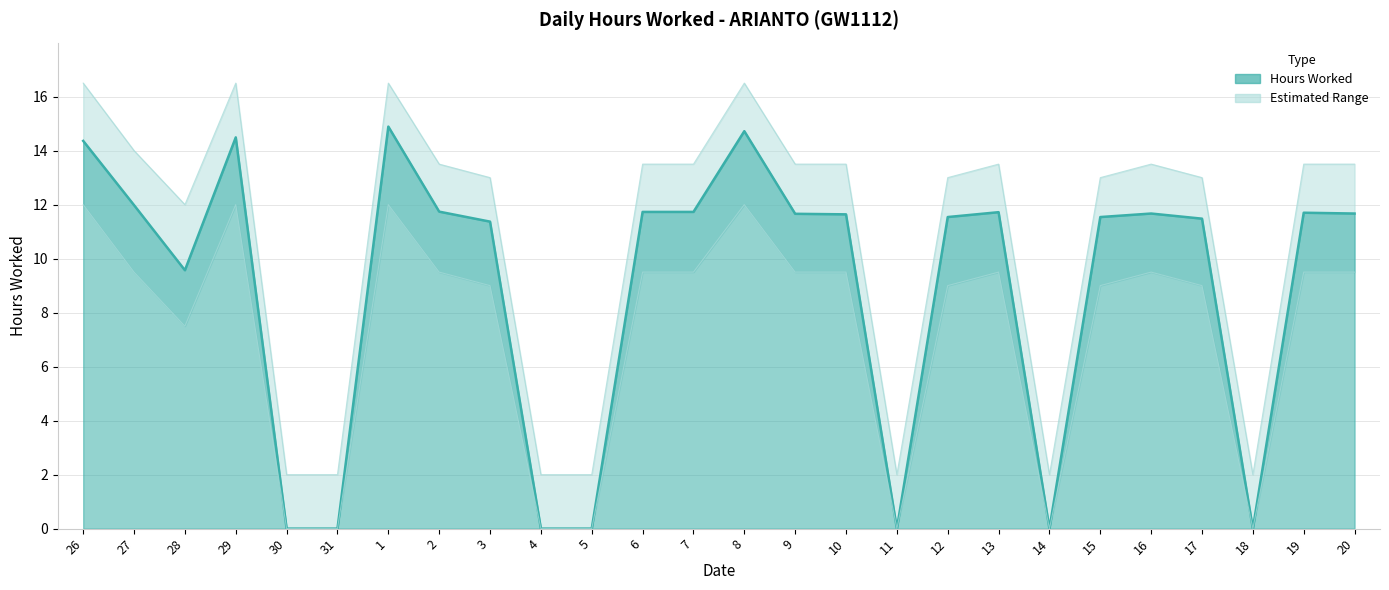

The hours_worked series shows 9.6 at 31. True or false?

False